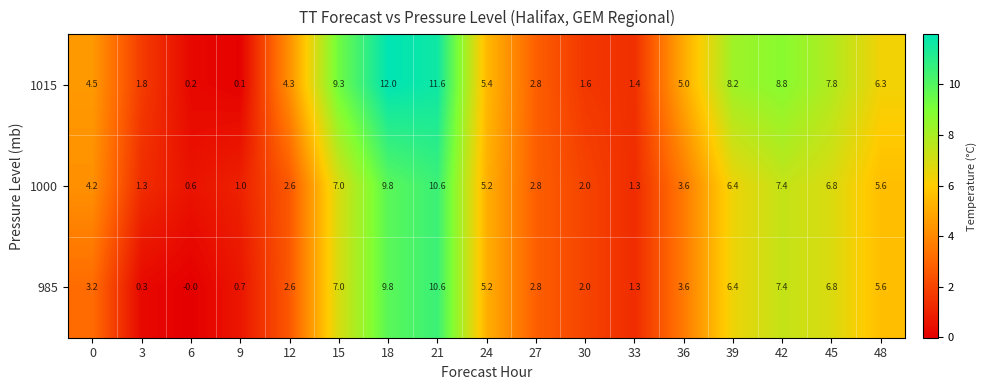

True or false: 1000 has a value of 0.3 at 33.

False